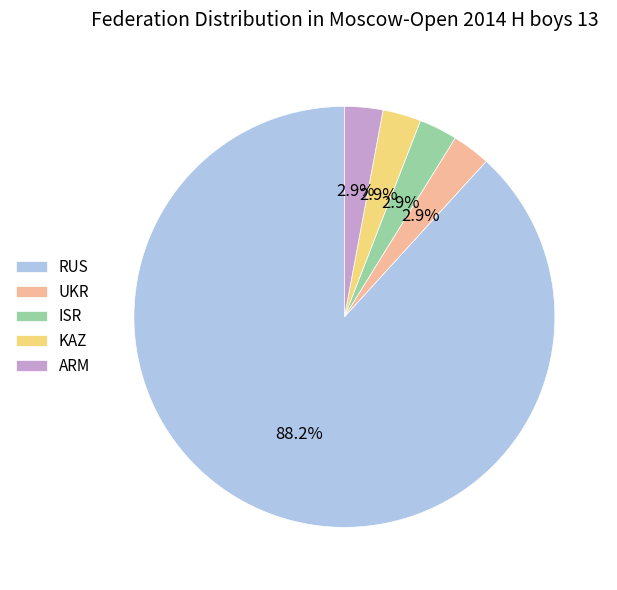

Count the number of slices in the pie.

5